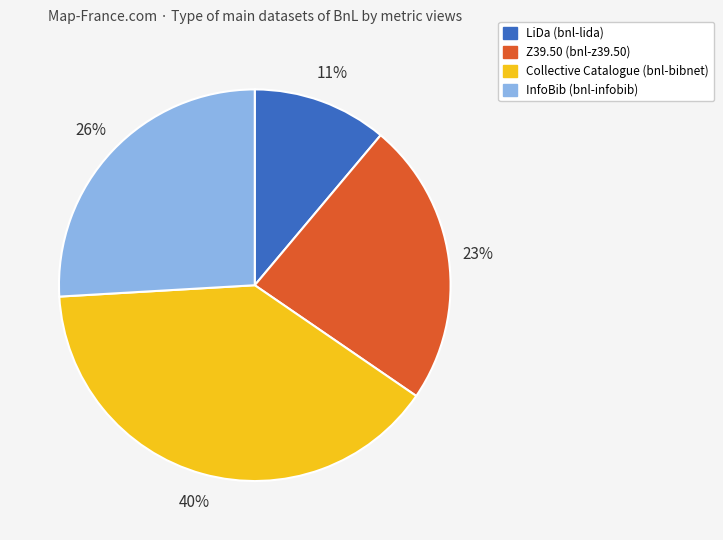

Which slice is the smallest?

LiDa (bnl-lida)